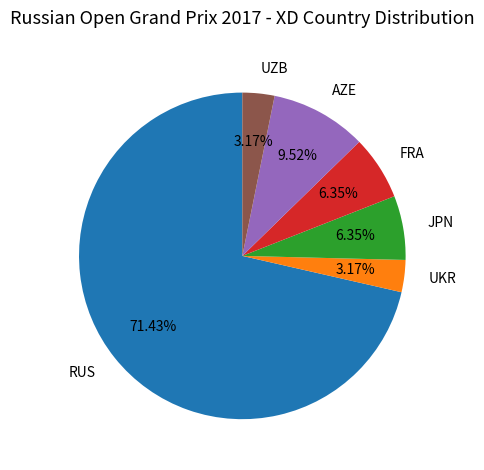

How many segments does this pie chart have?

6